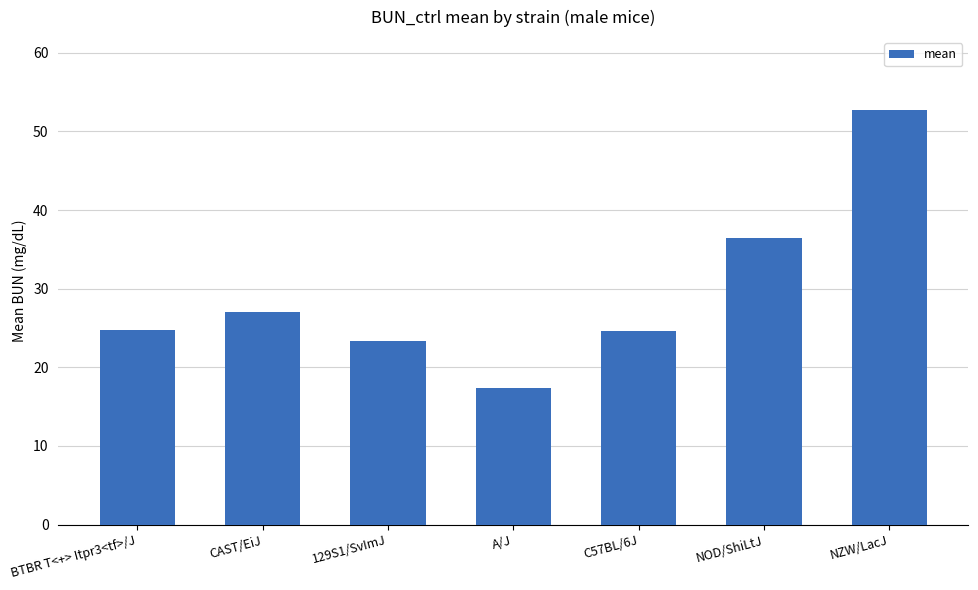

What is the value of the 1st bar from the left?

24.8